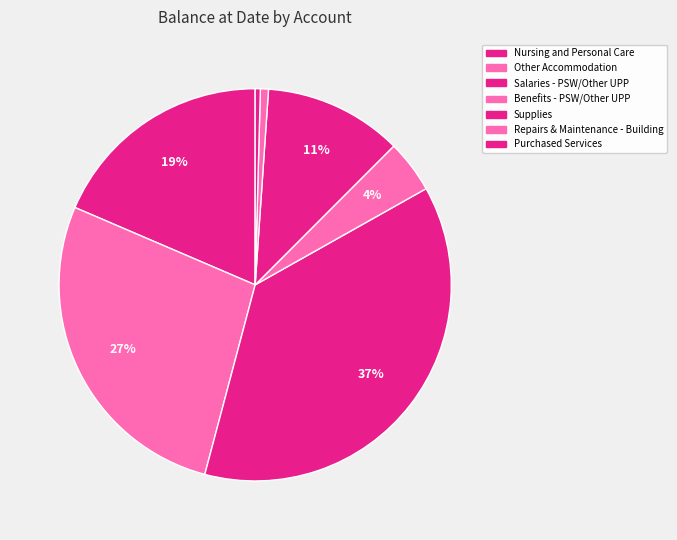

Count the number of slices in the pie.

7